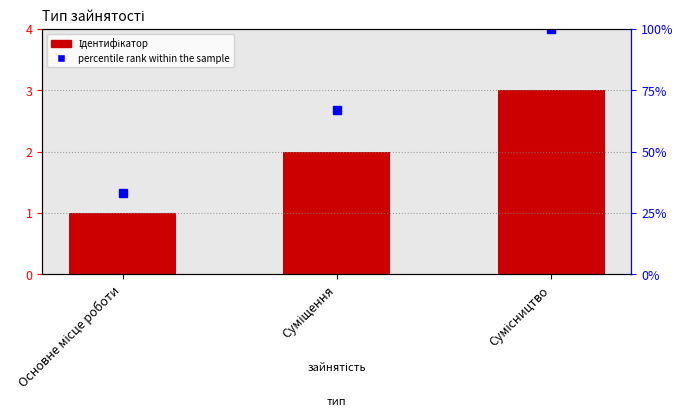

What value does the data have at Сумісництво?

3